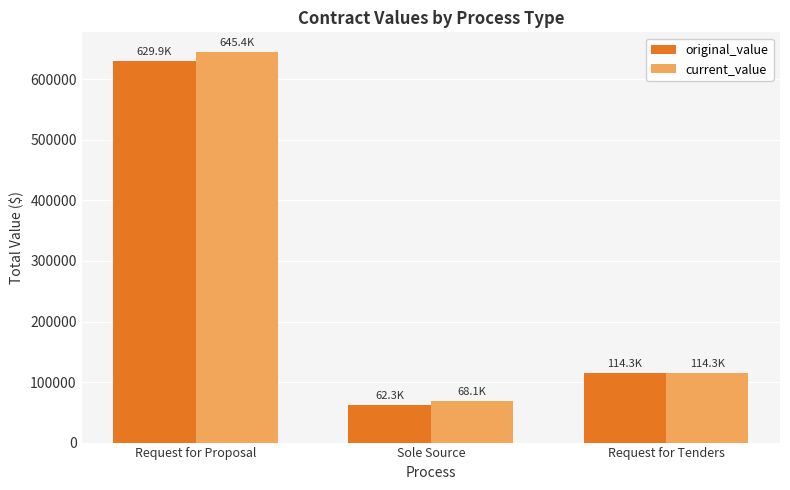

The current_value series shows 68130.0 at Sole Source. True or false?

True